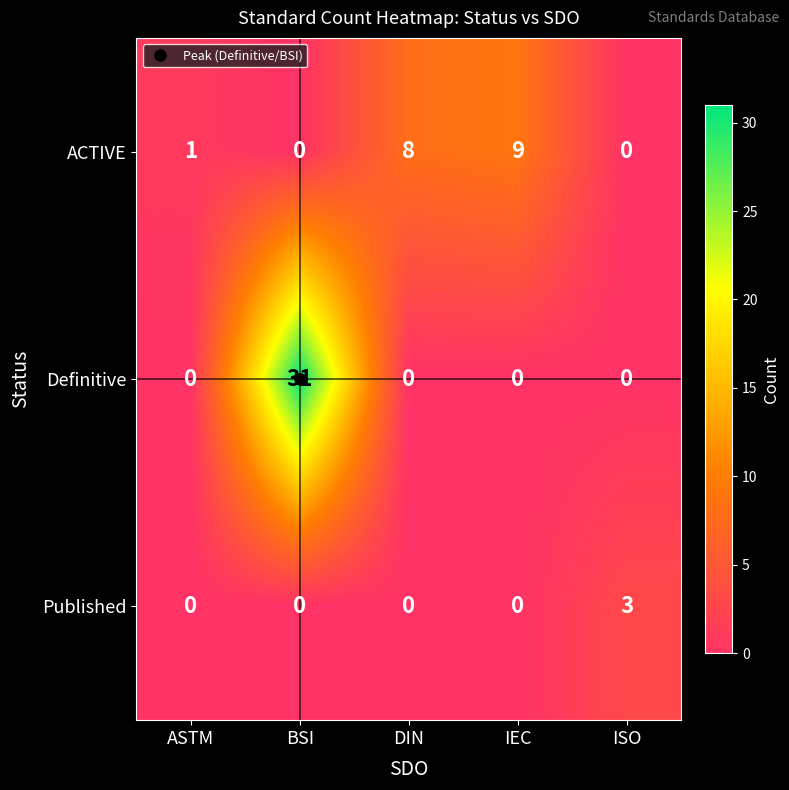

Which series has the largest total across all categories?

Definitive